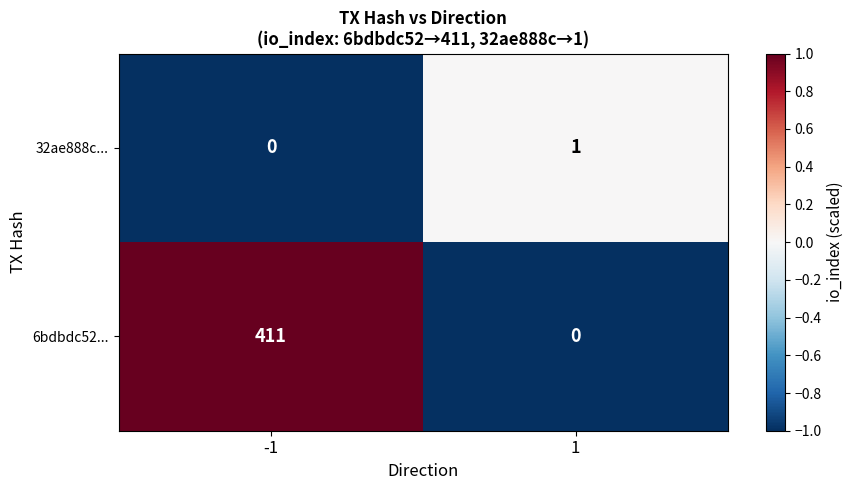

Reading left to right, transcribe all the data shown in this chart.

32ae888c...: -1=0	1=1
6bdbdc52...: -1=411	1=0